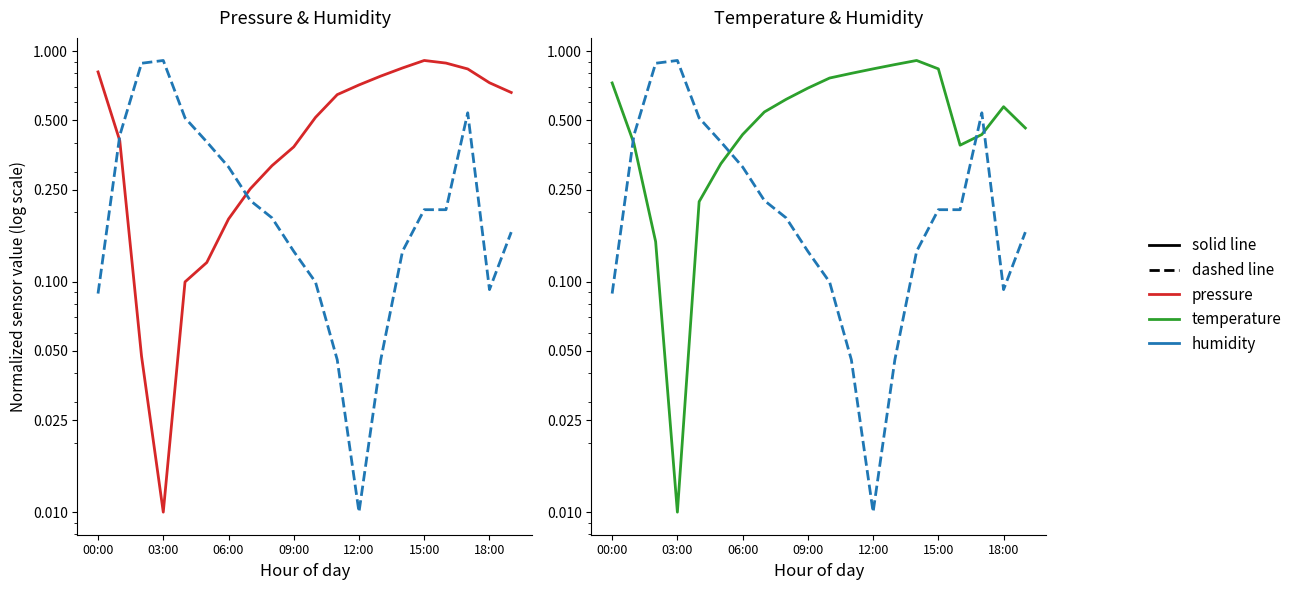

How many intersections are there between temperature and pressure?

2